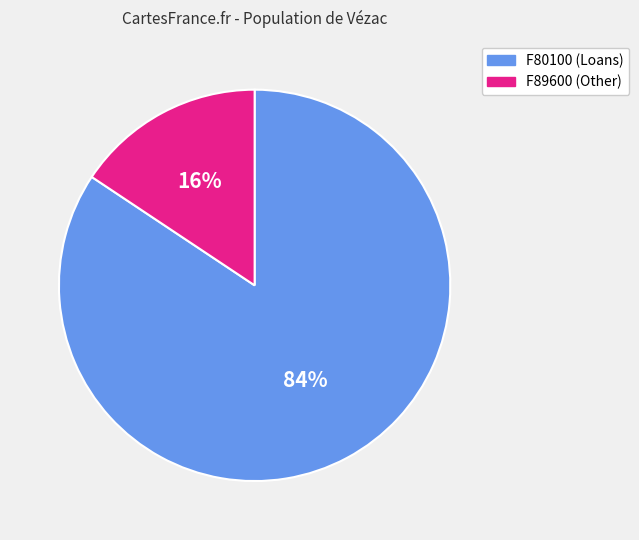

To the nearest percent, what portion does F80100 (Loans) represent?

84%